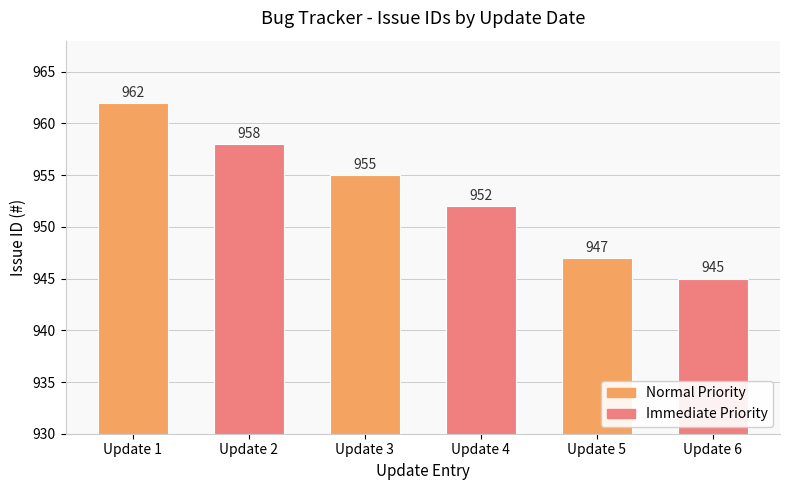

At which category does the chart reach its minimum across all series?

Update 6